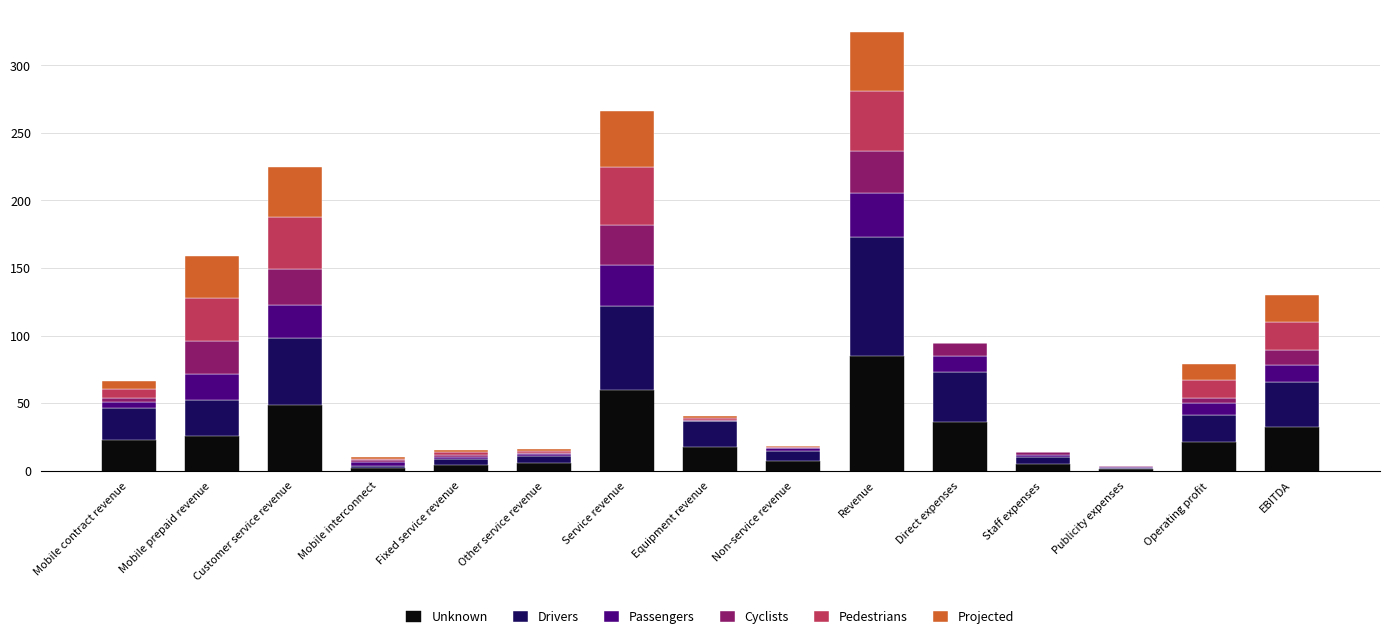

What is the highest value of the Unknown series?

84.7